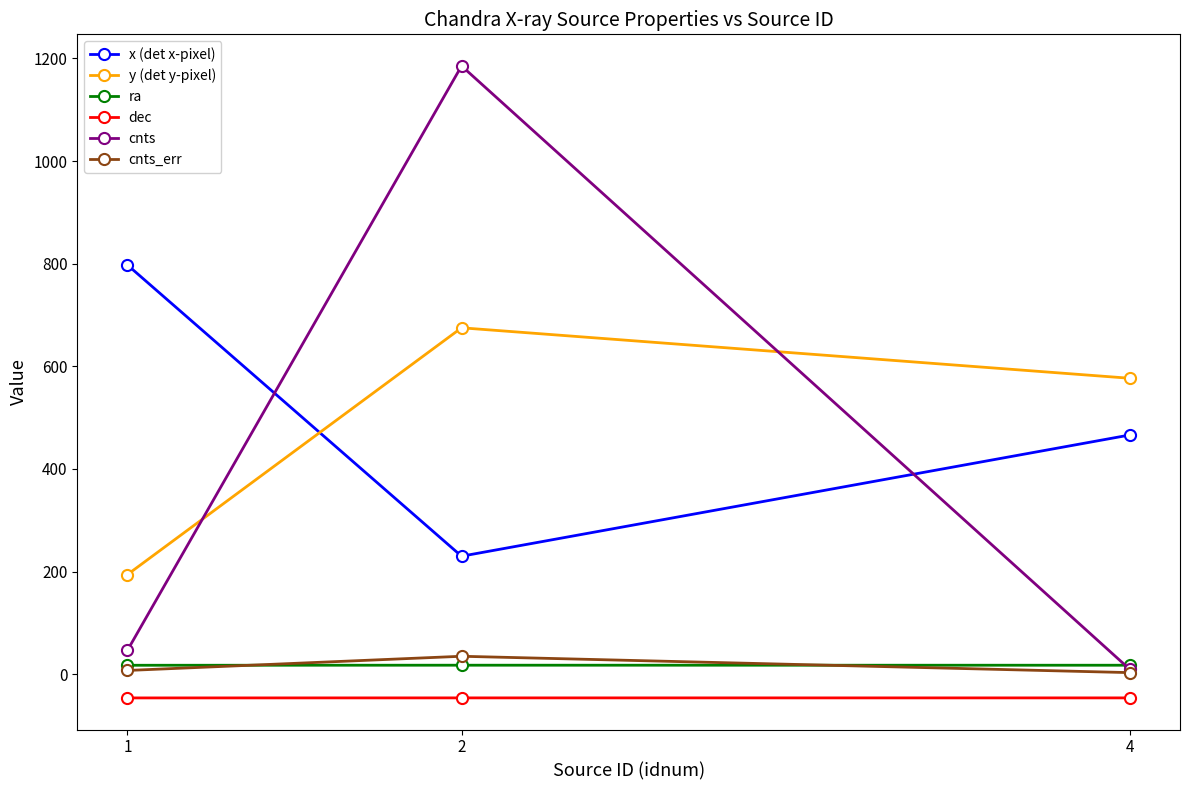

What is the difference between the highest and lowest values at 1?

843.8